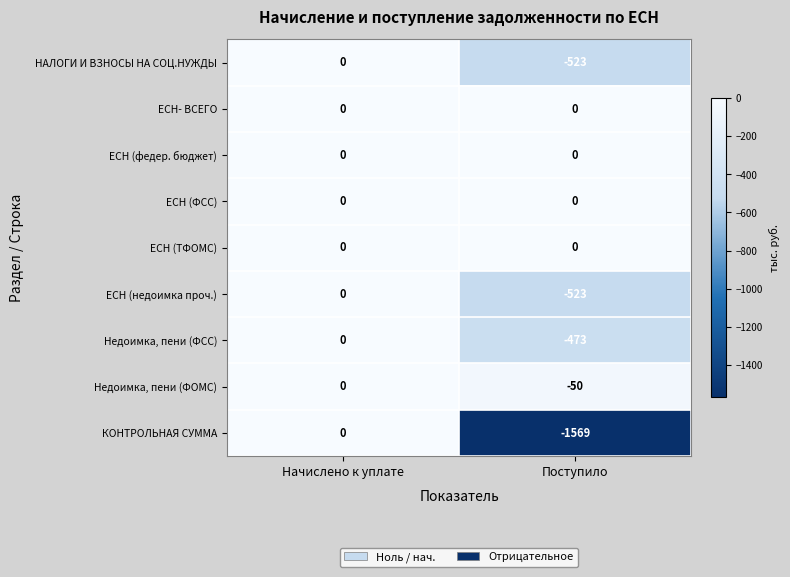

Count the number of categories in the chart.

2